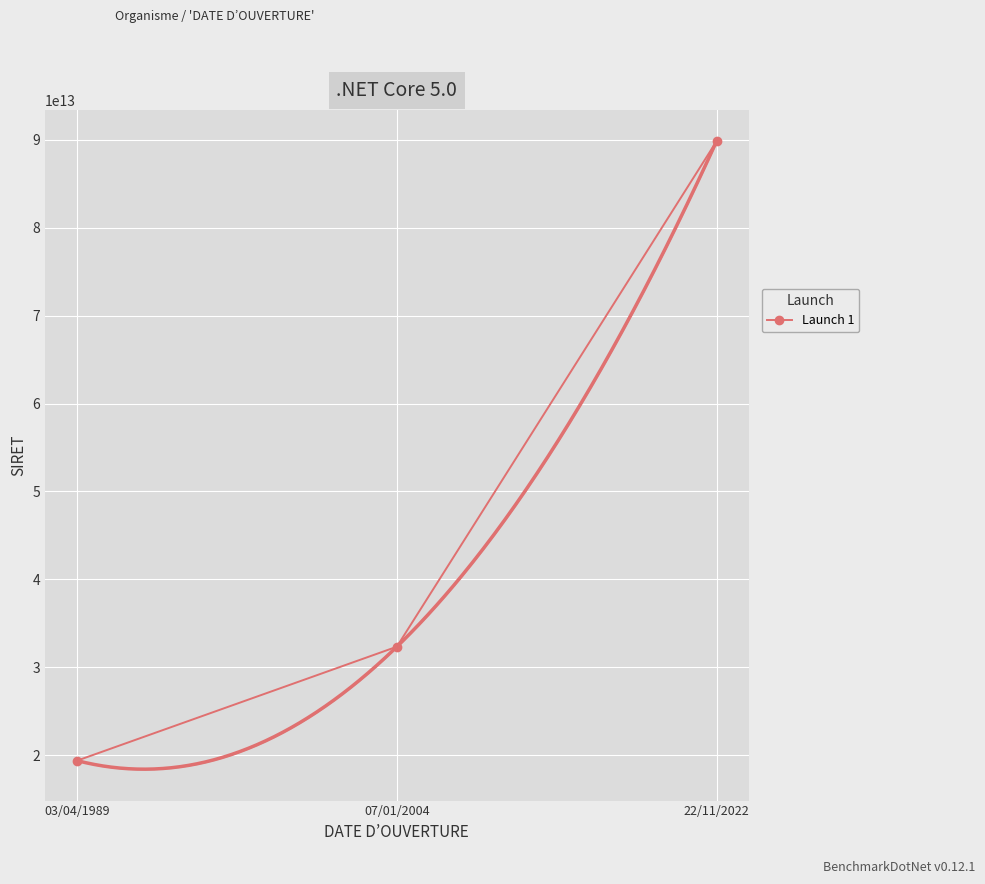

Between 22/11/2022 and 03/04/1989, which is larger?

22/11/2022